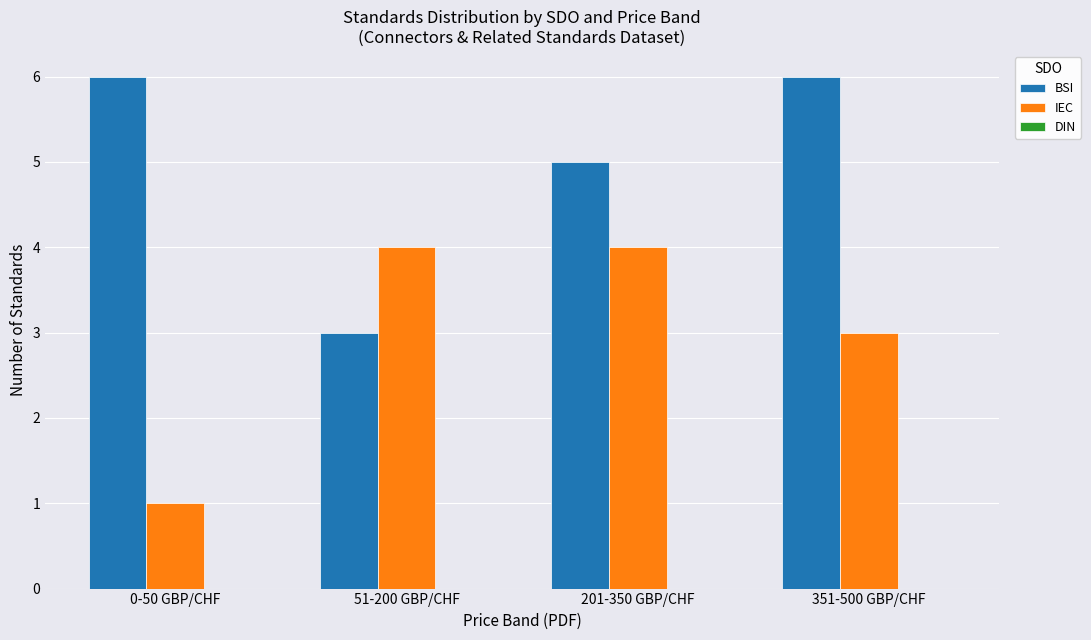

What is the difference between the highest and lowest values at 351-500 GBP/CHF?

3